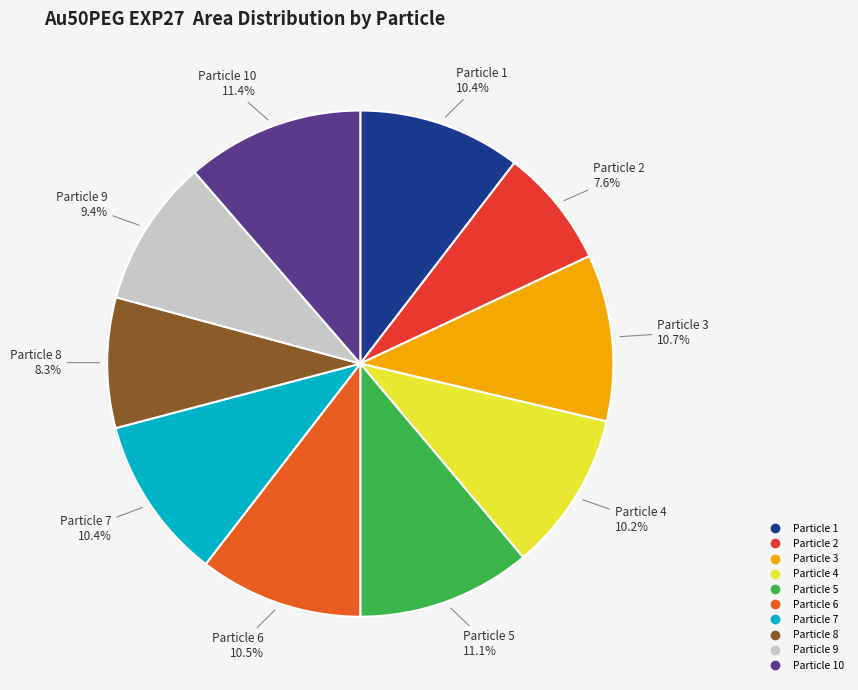

Does any single category account for the majority?

No